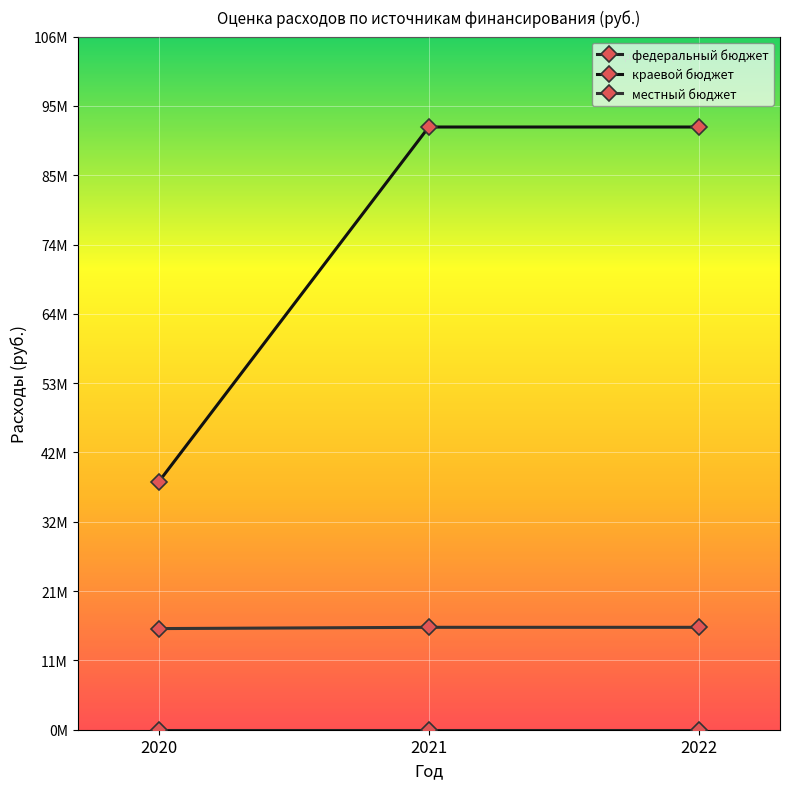

Is the value of краевой бюджет at 2022 greater than the value of местный бюджет at 2020?

Yes